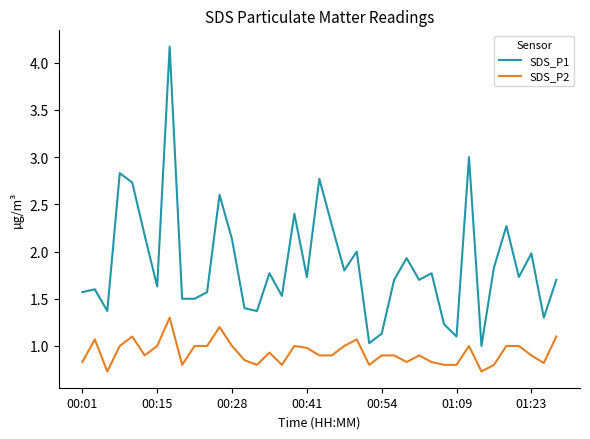

Which series has the largest total across all categories?

SDS_P1